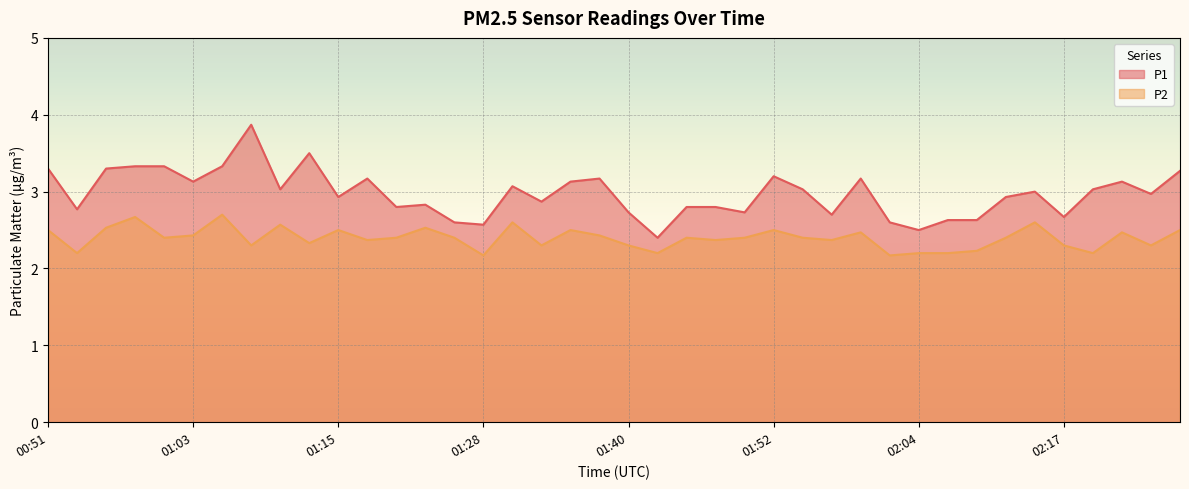

What is the label of the 18th point from the right?

01:45